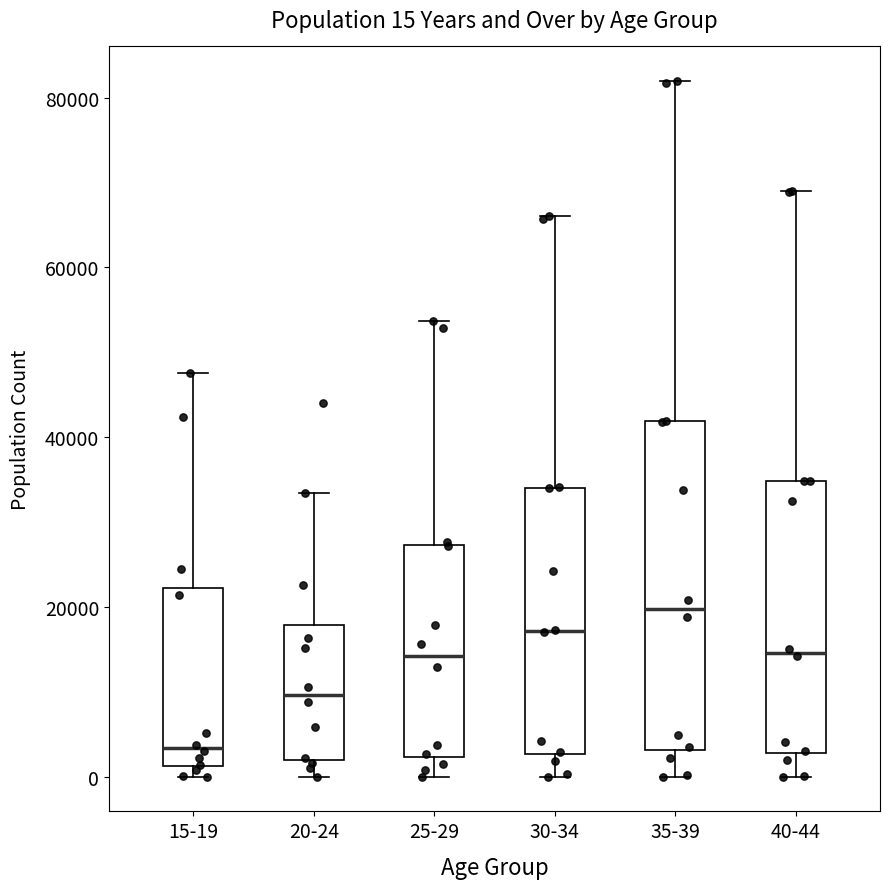

Which box has the lowest median line?

15-19